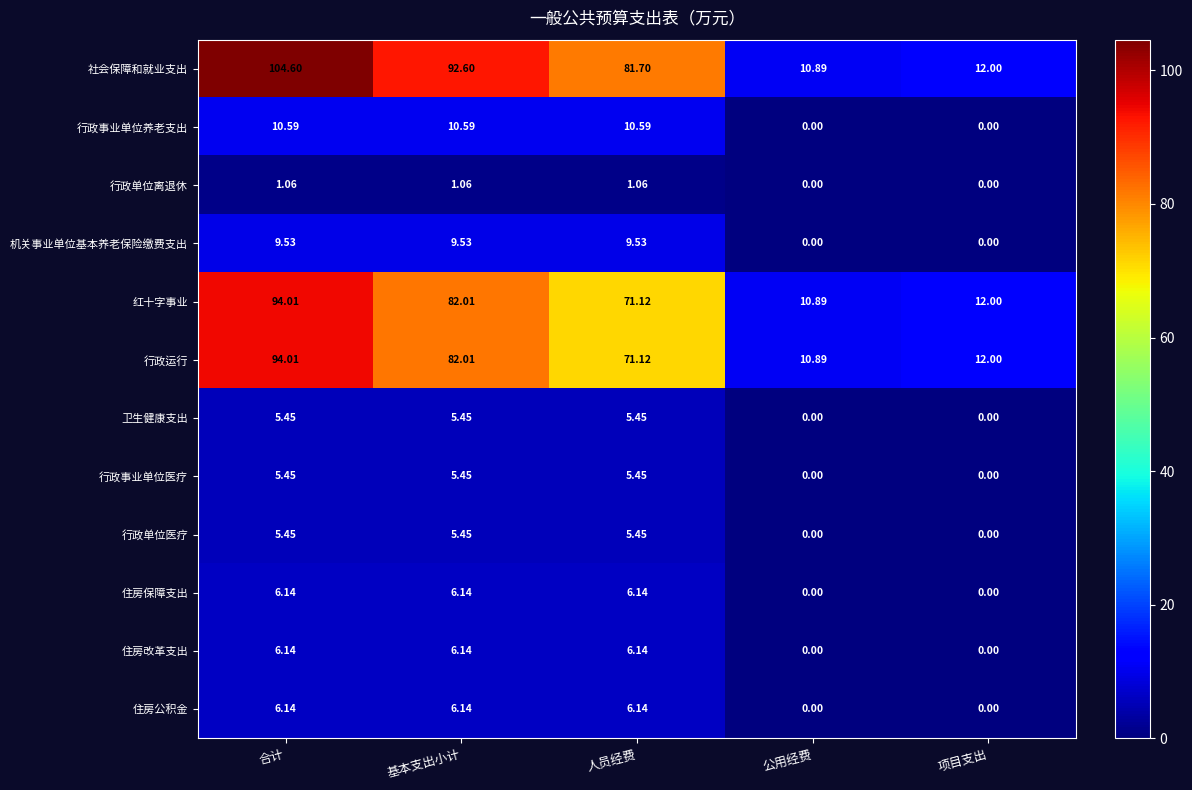

How many categories are shown in the chart?

5